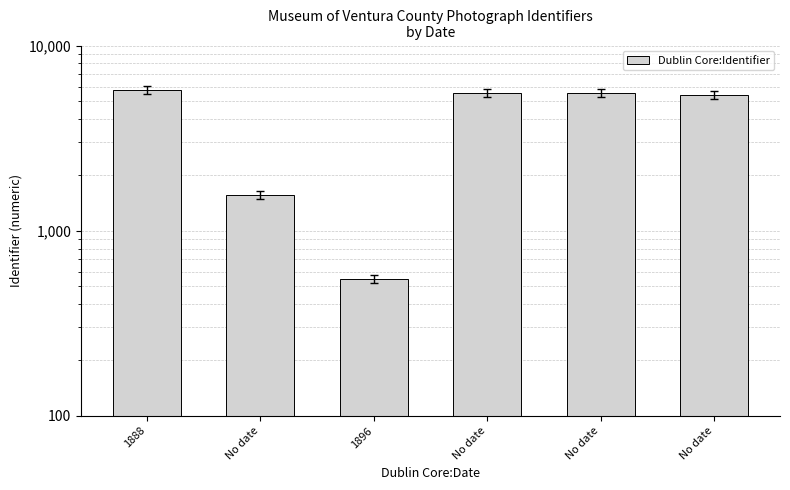

Where does the data first go above 5531?

1888